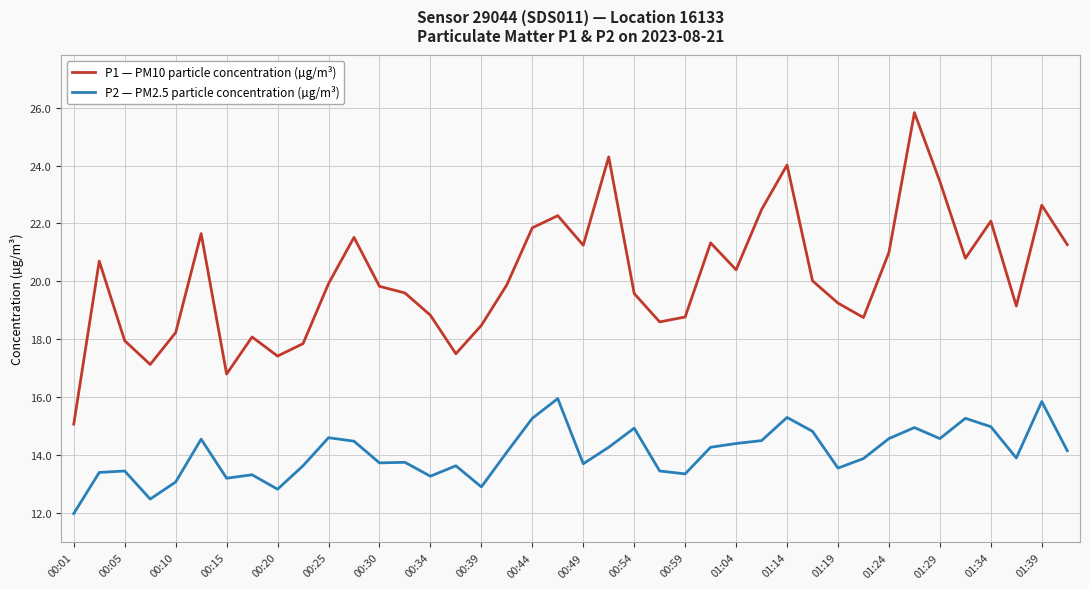

Which series has the widest spread of values?

P1 — PM10 particle concentration (µg/m³)